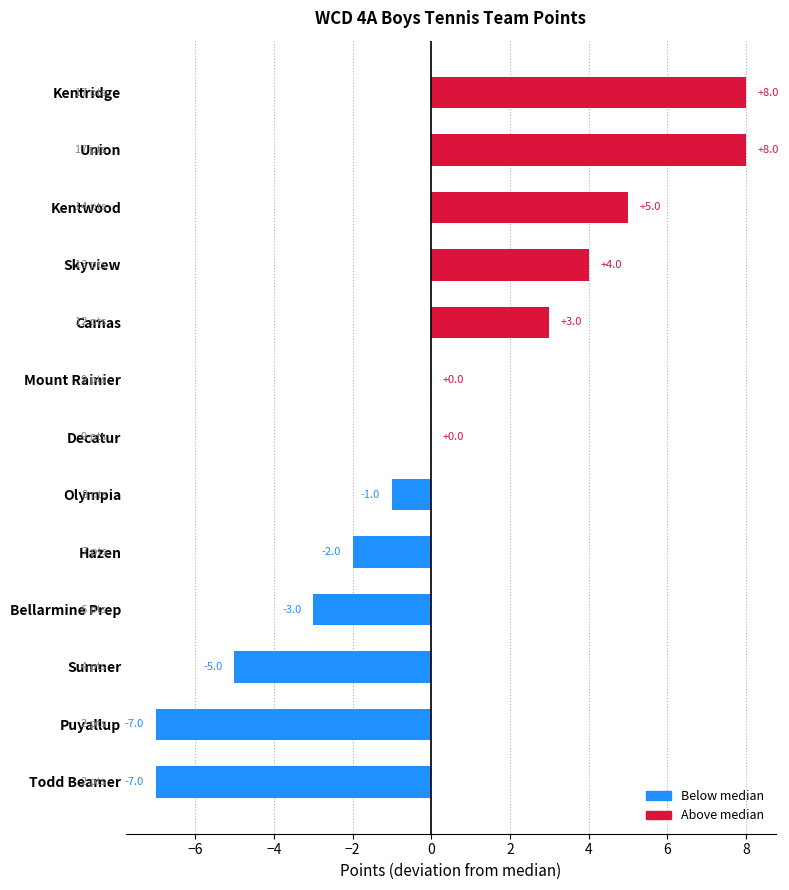

What is the sum of all values?

3